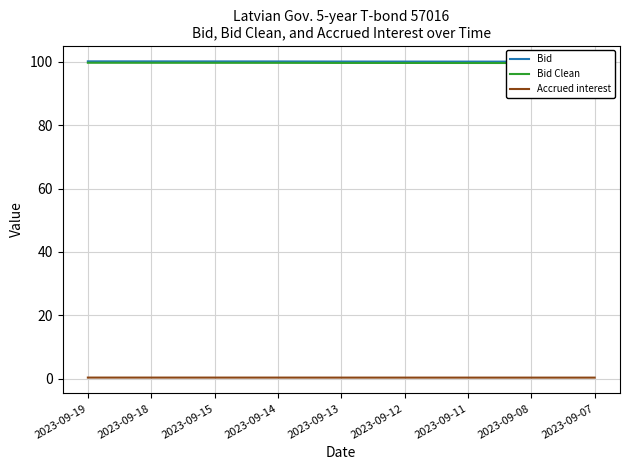

List the labels in order of Bid value, largest first.

2023-09-19, 2023-09-18, 2023-09-15, 2023-09-14, 2023-09-13, 2023-09-12, 2023-09-11, 2023-09-08, 2023-09-07